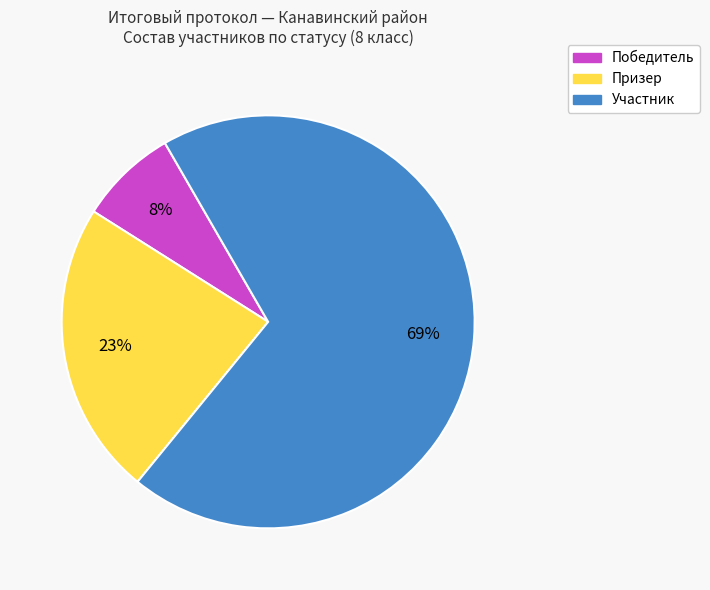

Is there a majority slice in this chart?

Yes